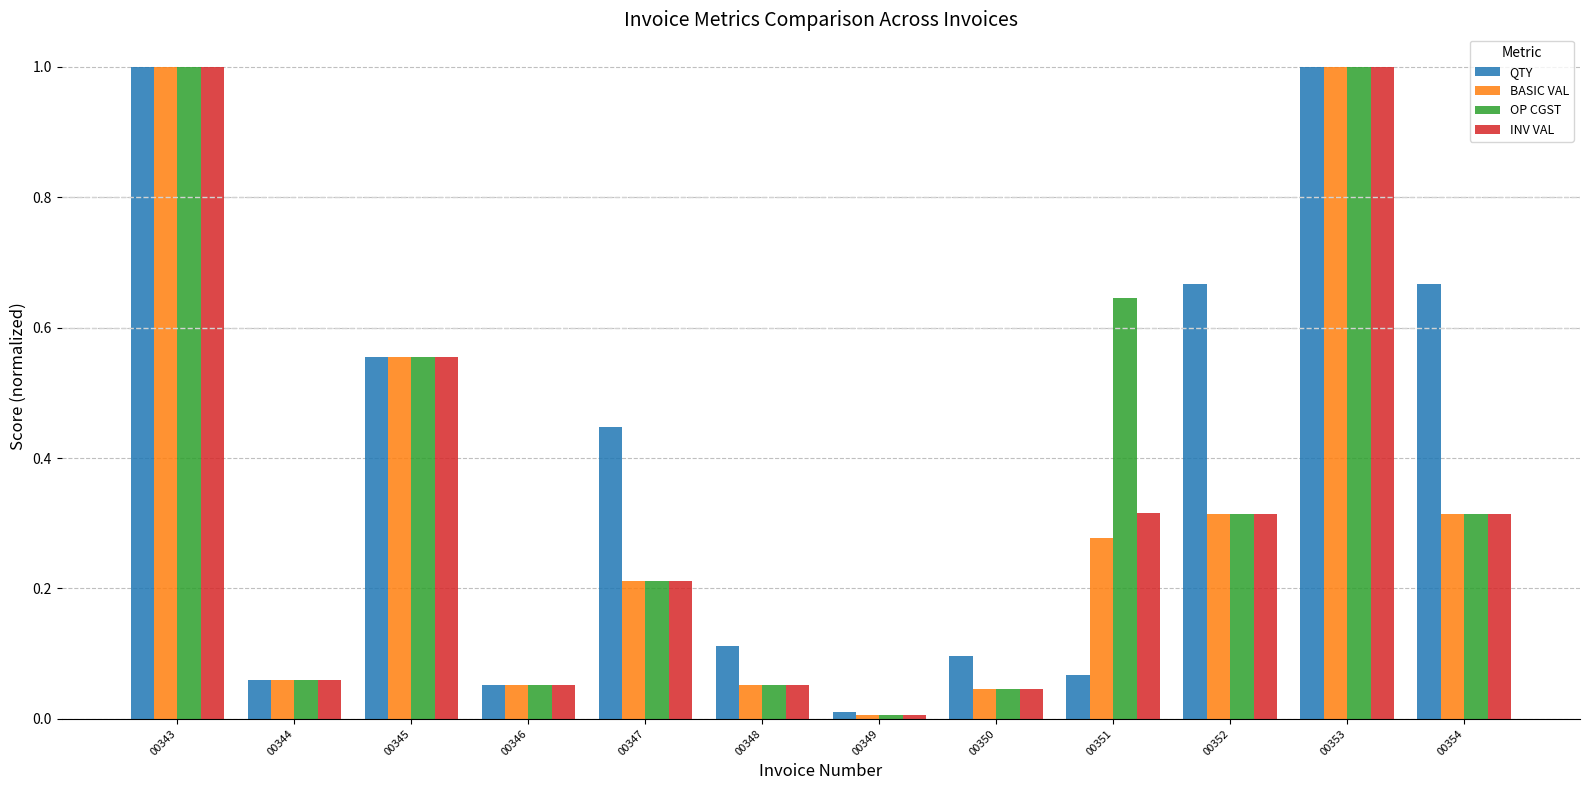

How many distinct data groups are displayed?

4